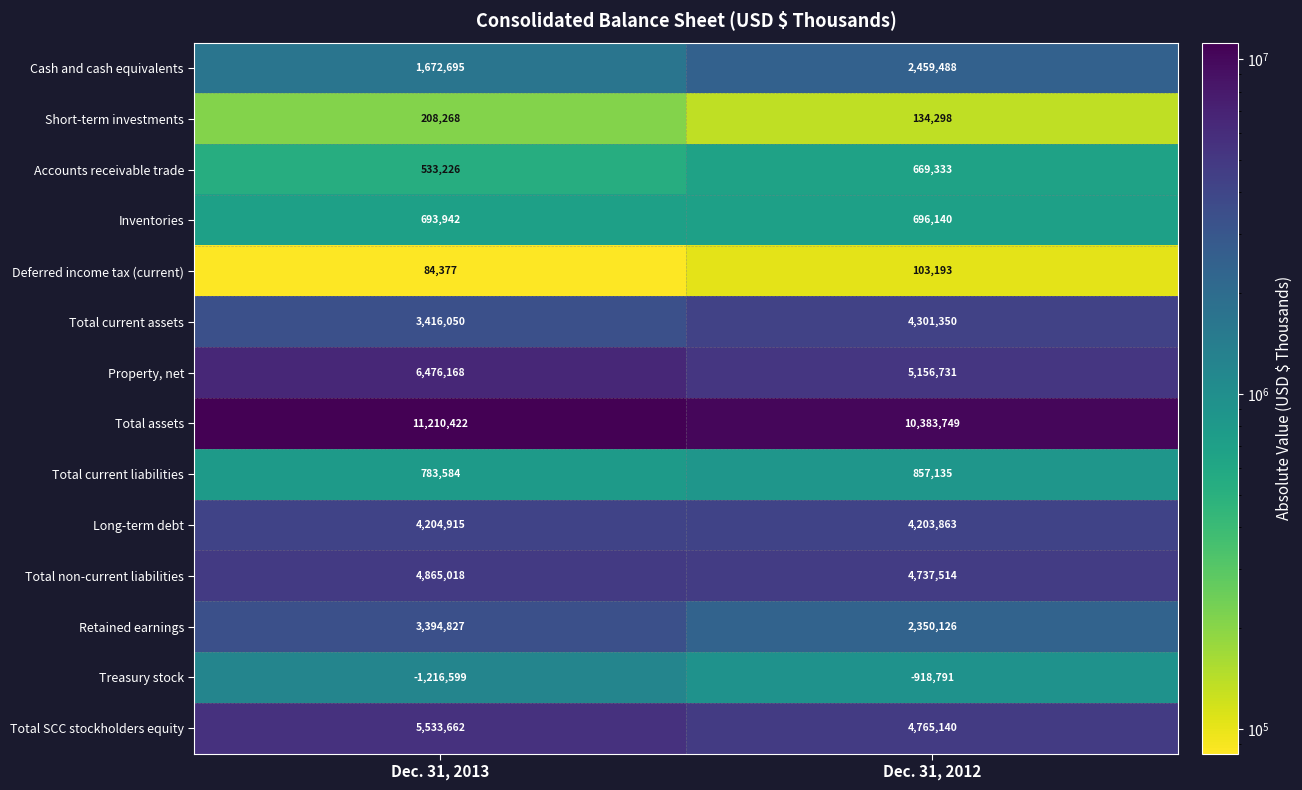

True or false: Retained earnings has a value of 1137251 at Dec. 31, 2012.

False